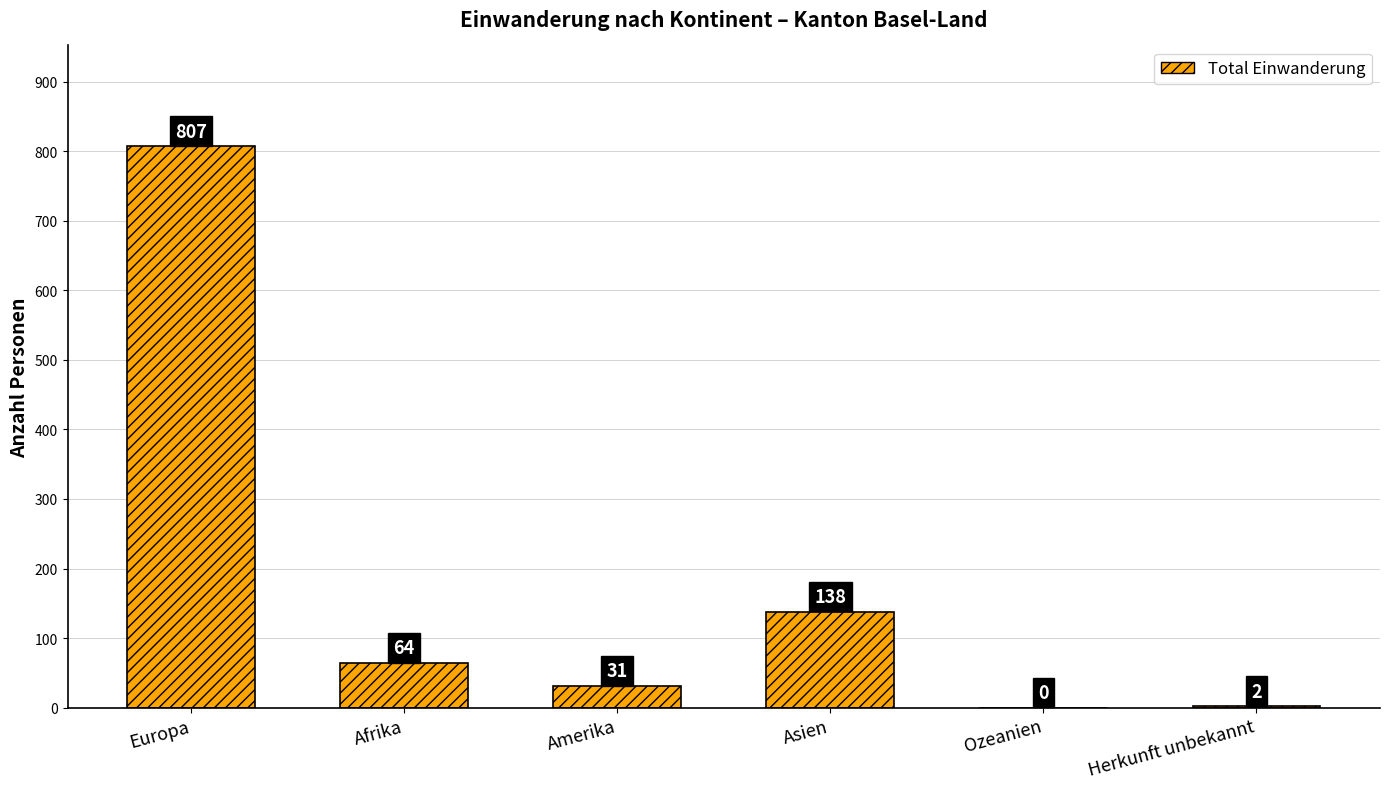

Which category has the highest value across all series?

Europa